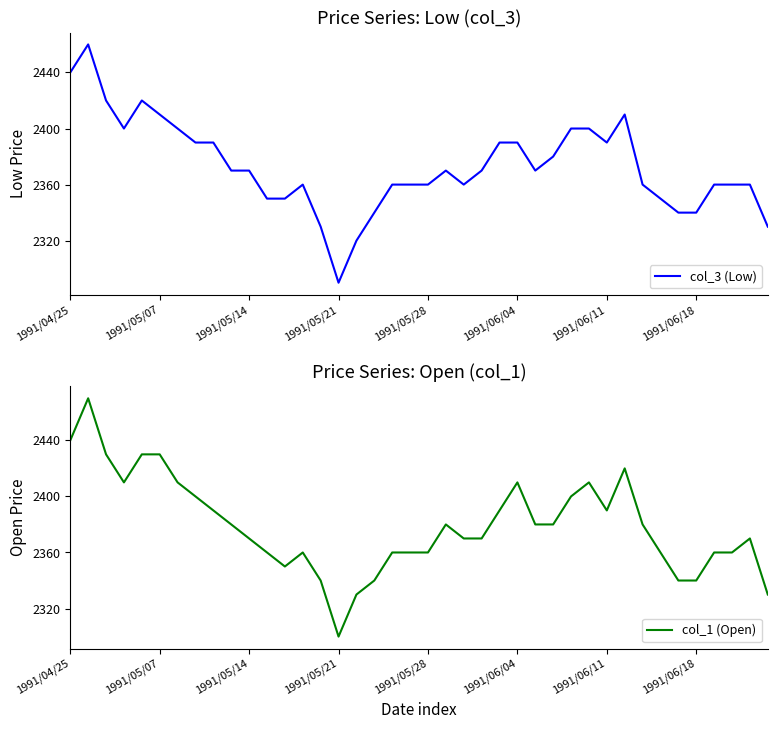

Is this an area chart (filled region under the line)?

No